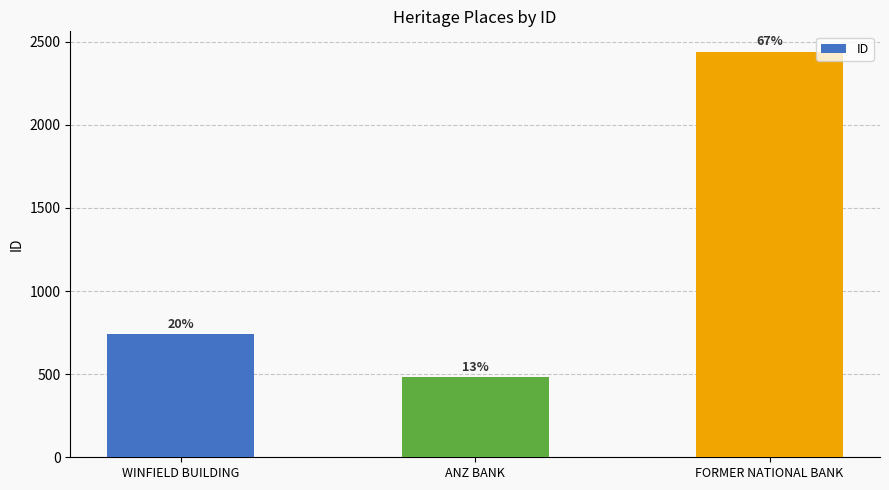

List the labels in order of value, smallest first.

ANZ BANK, WINFIELD BUILDING, FORMER NATIONAL BANK